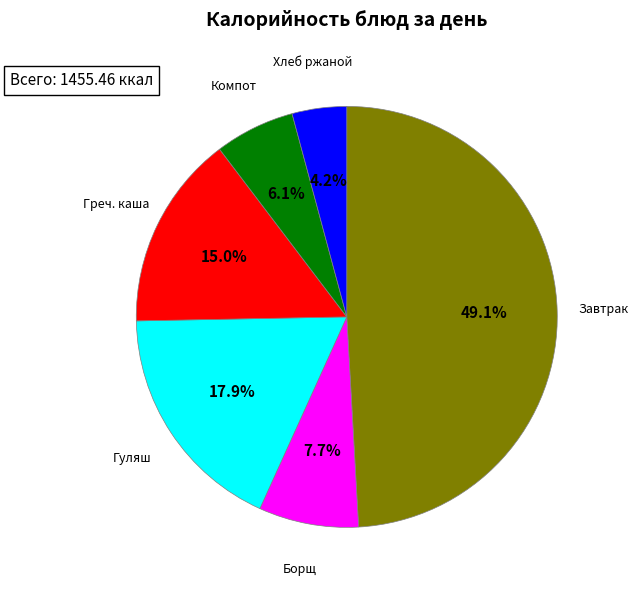

Approximately how many times larger is the value at Компот compared to Греч. каша?

0.4